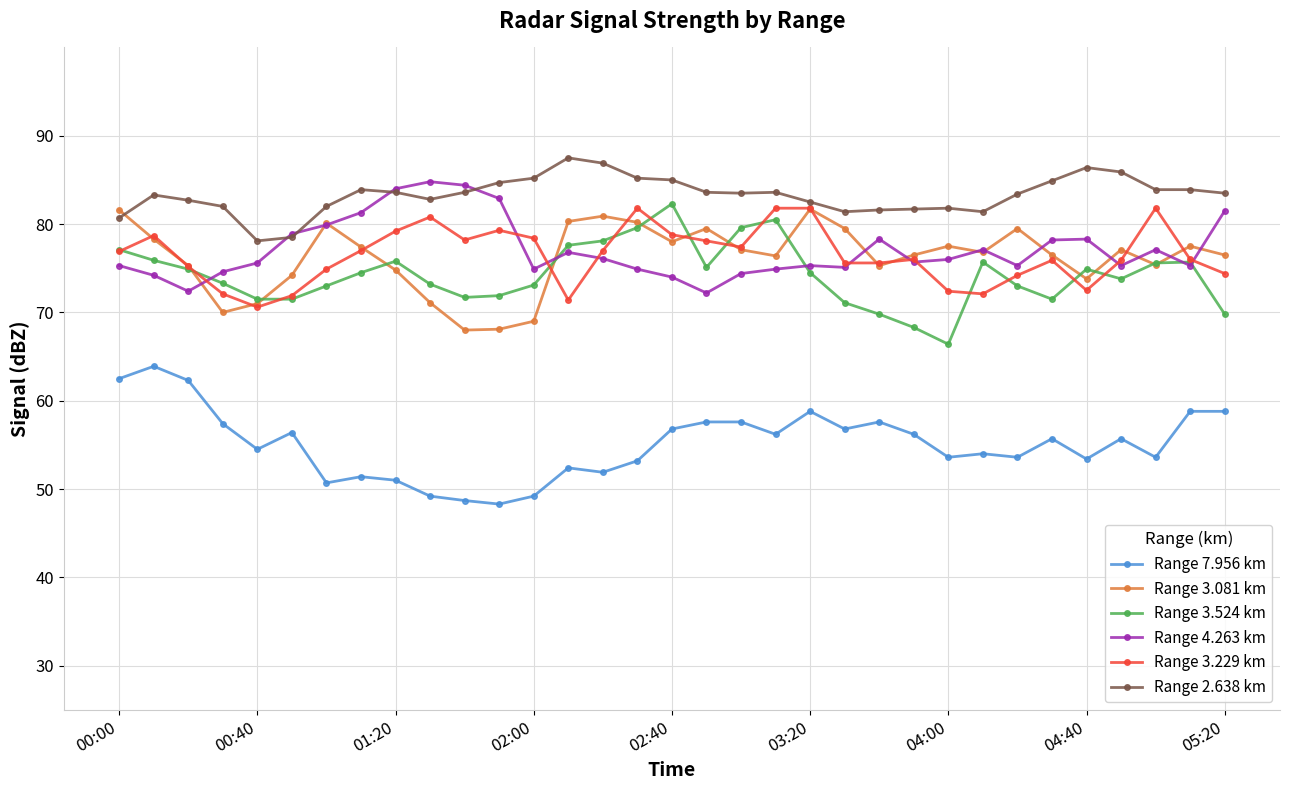

True or false: Range 3.081 km has more than 2 interior local peaks.

True